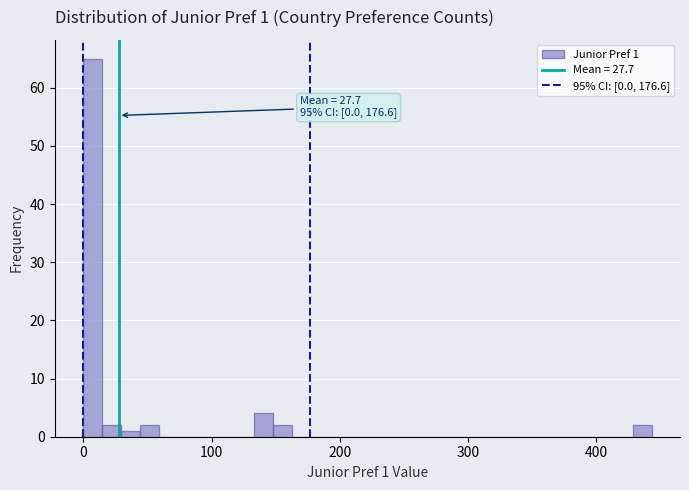

Around what value on the x-axis is the tallest bar? Give the approximate position of its centre, as read against the axis.

10